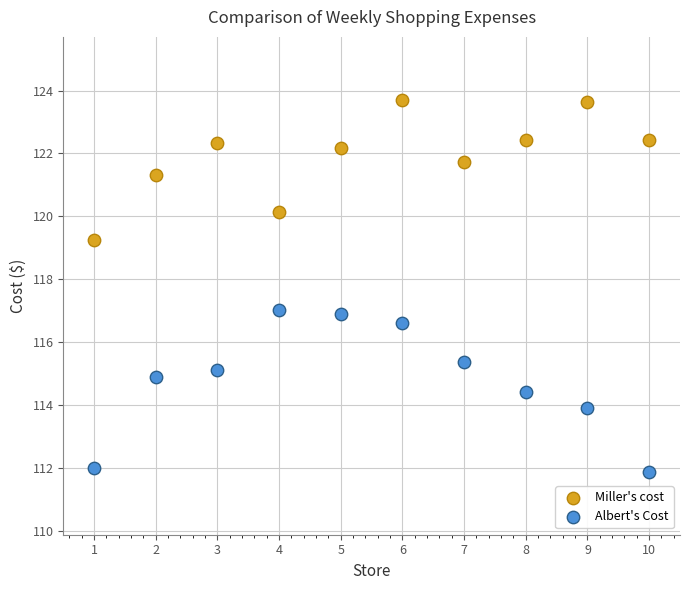

In the Miller's cost series, what Y value is closest to 121?

121.3